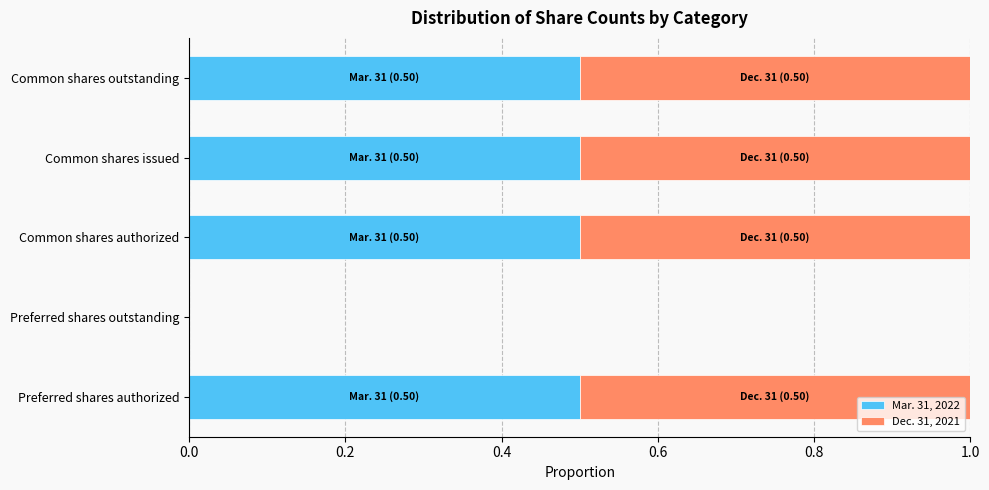

True or false: Mar. 31, 2022 has a value of 0.2 at Common shares outstanding.

False